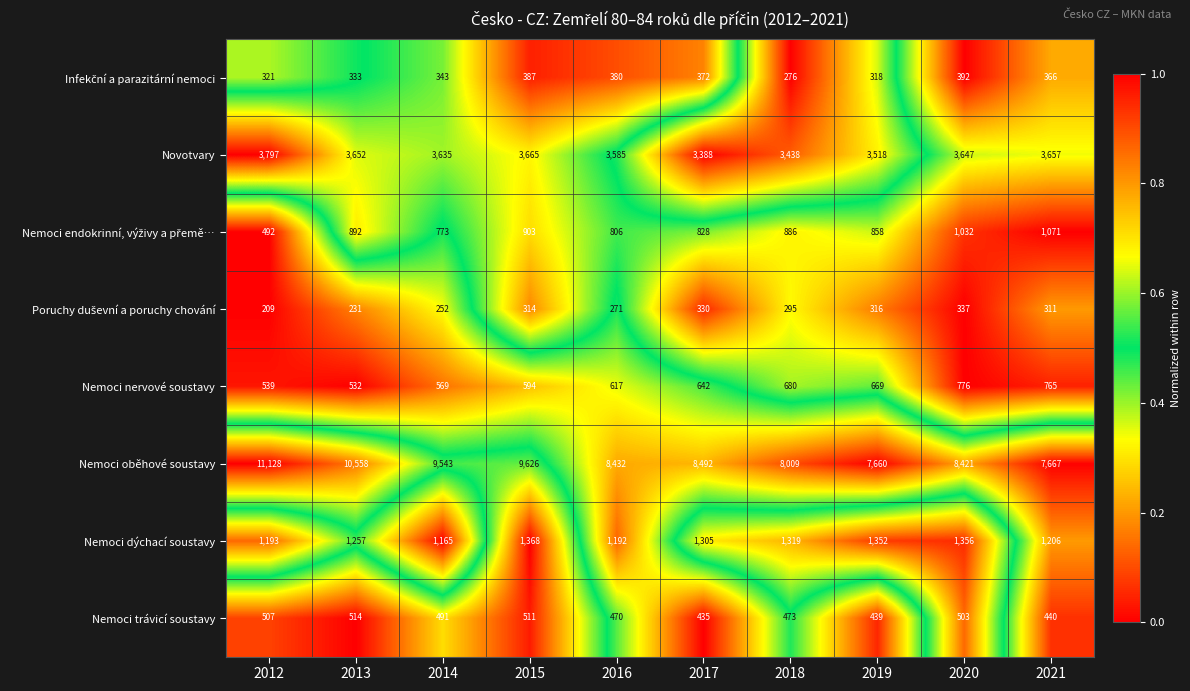

At which category is the sum across all series the highest?

2012